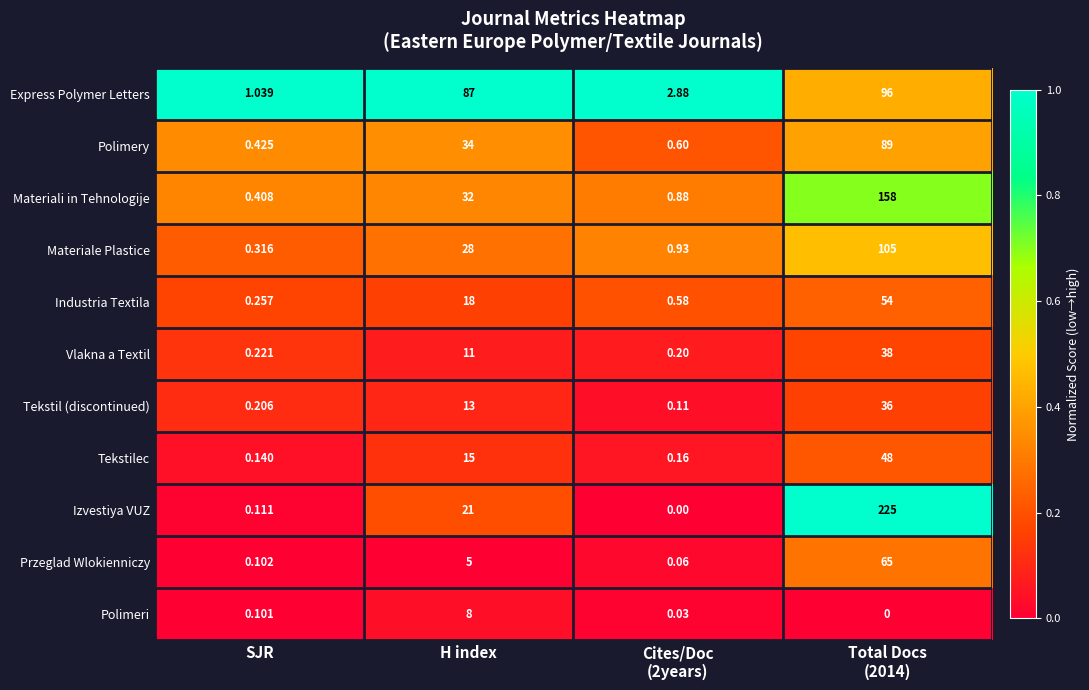

At which category is the sum across all series the highest?

Total Docs
(2014)